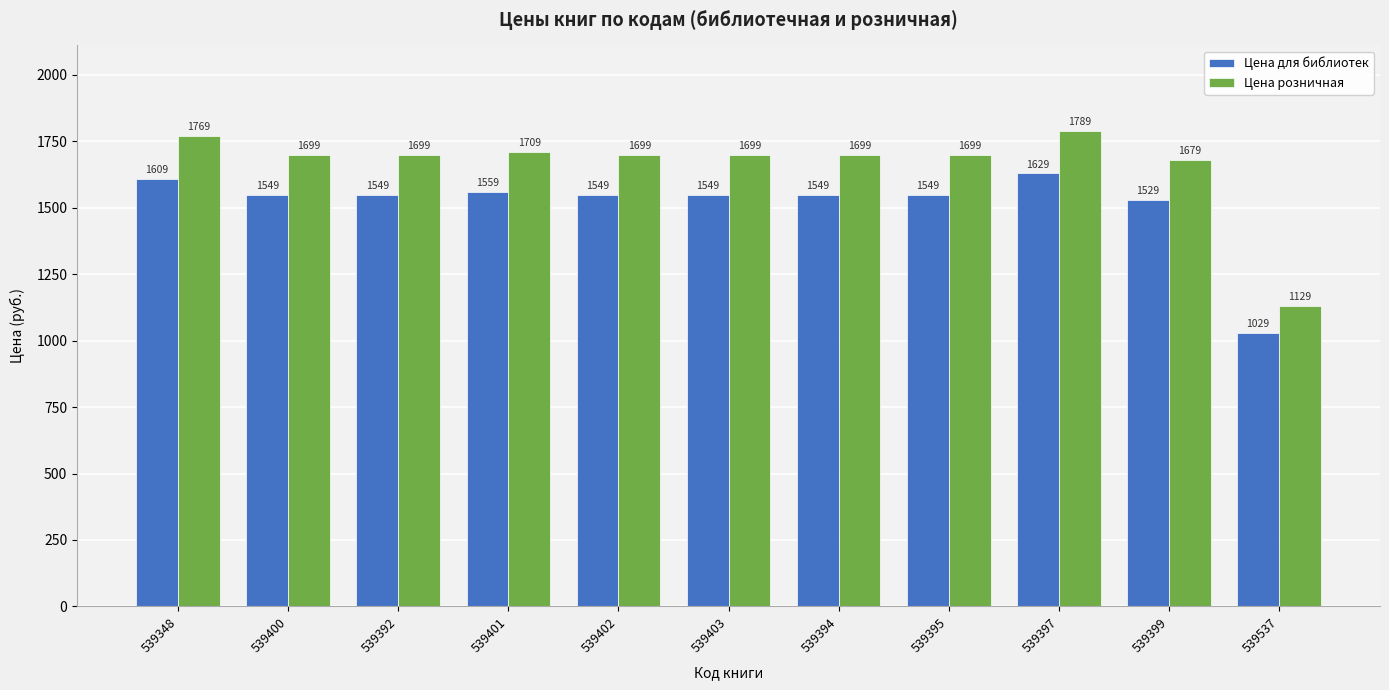

What is the minimum value shown in the chart?

1029